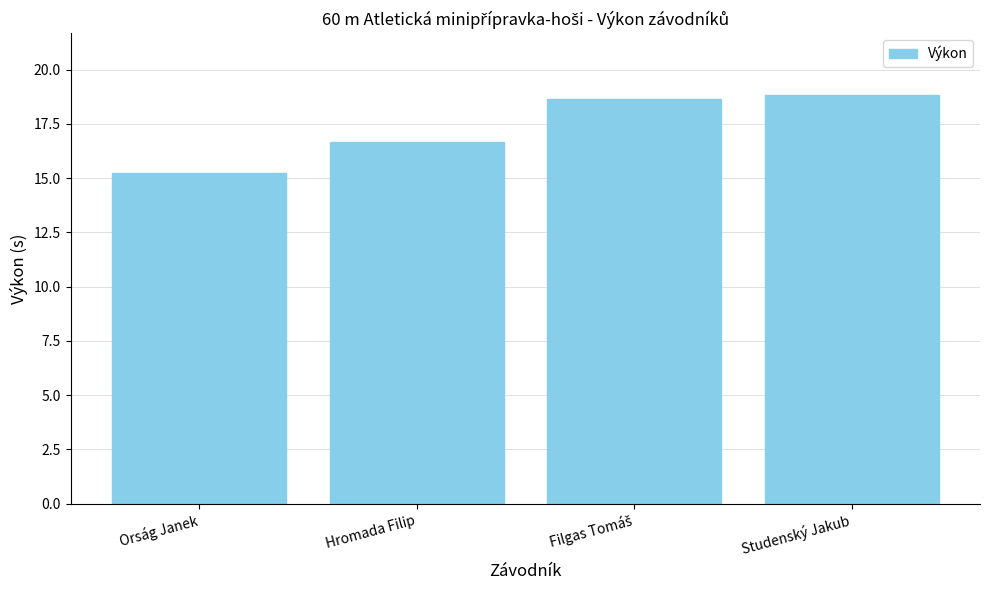

What is the change in value from Orság Janek to Hromada Filip?

+1.4